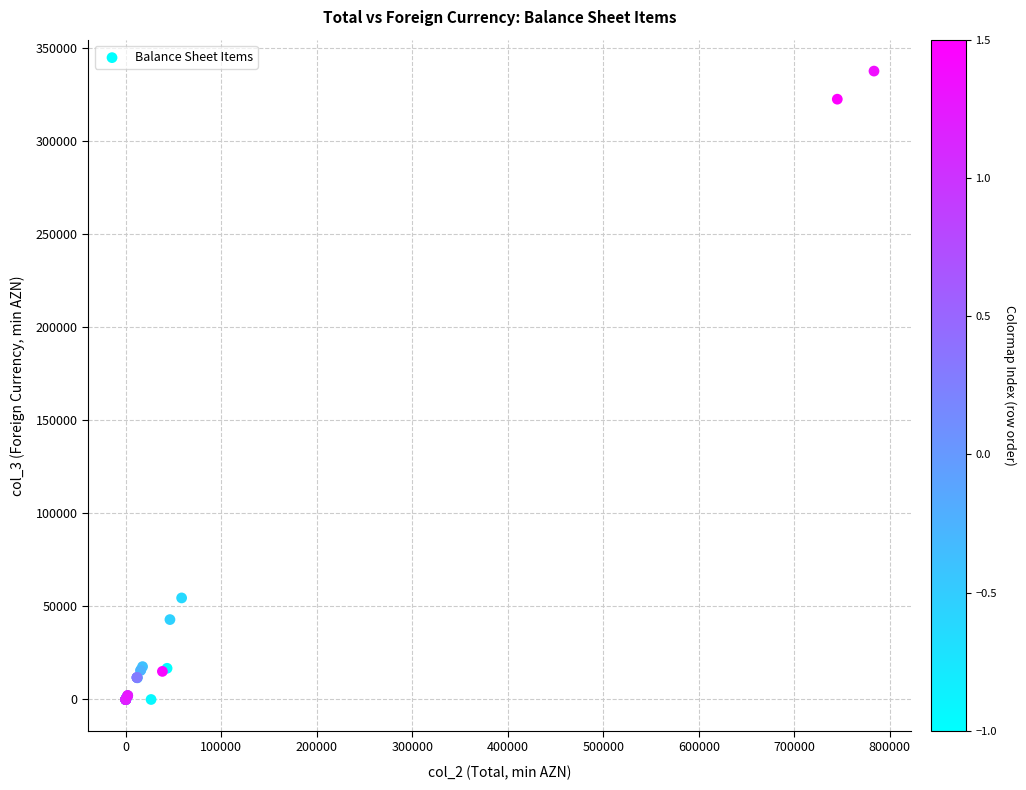

What Y value in the scatter plot is closest to 168845?

54575.1